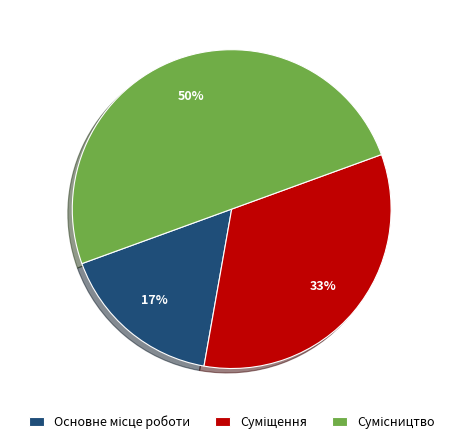

To the nearest percent, what is the average slice percentage?

33%